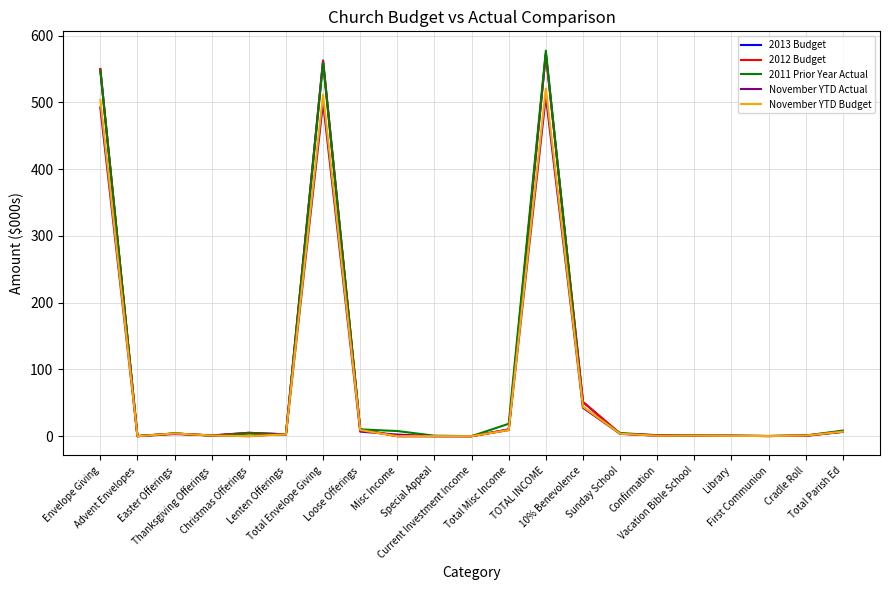

Does the chart have visible grid lines?

Yes